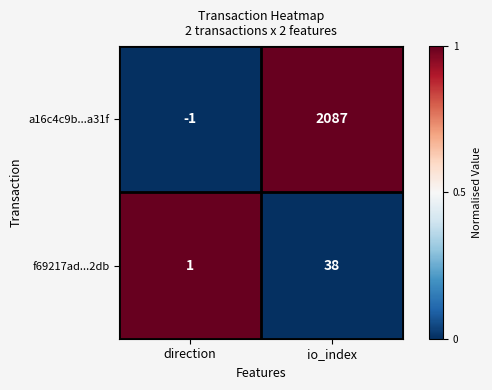

Between direction and io_index, which series saw the biggest shift?

a16c4c9b...a31f